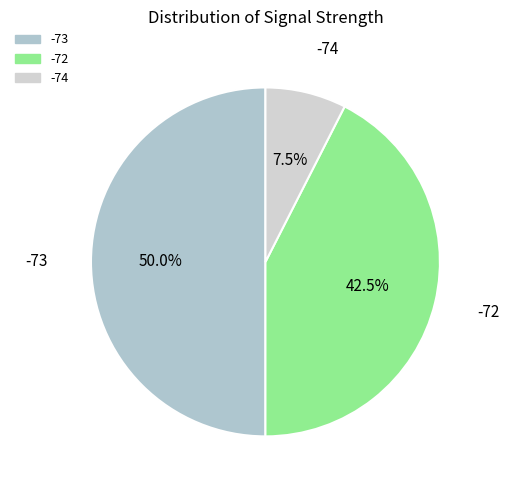

Count the number of slices in the pie.

3